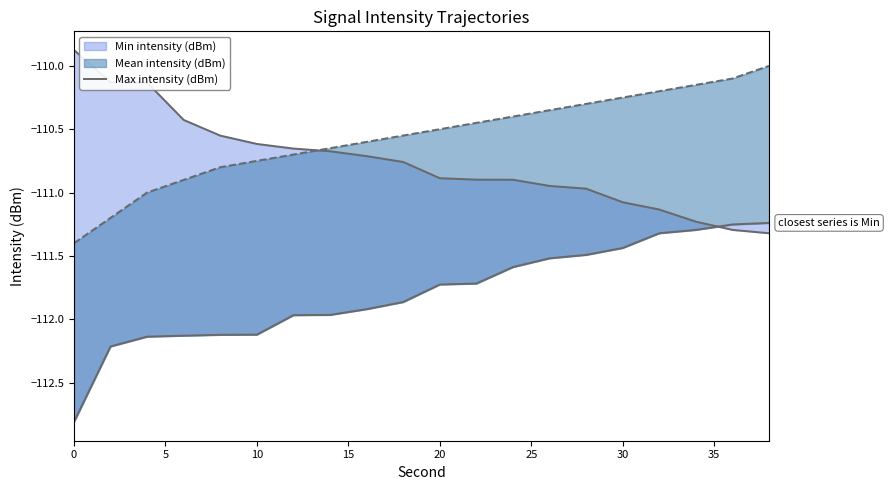

The value at 19 is -25.4. True or false?

False